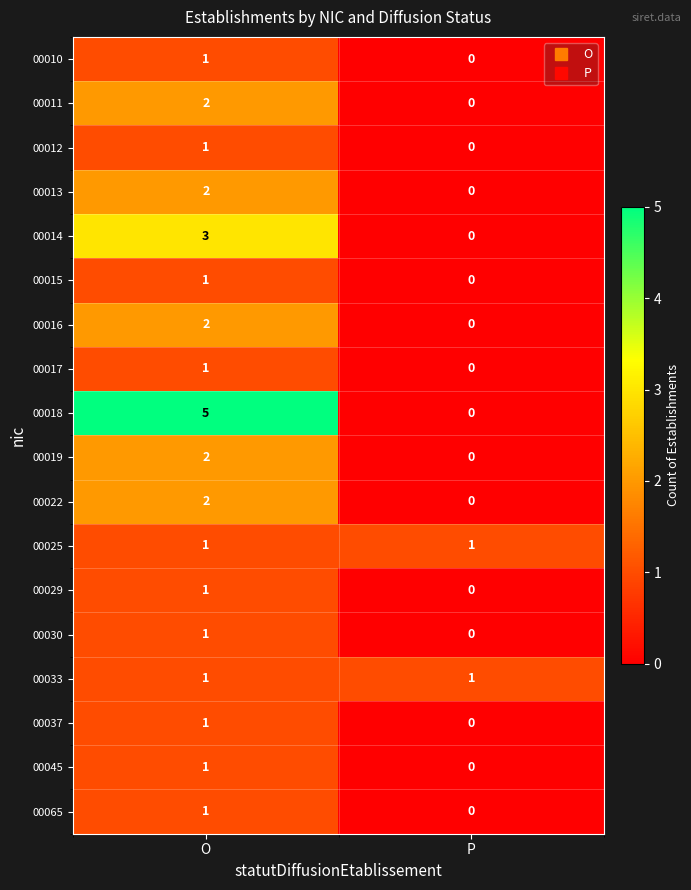

The value of 00037 at P is 0. True or false?

True